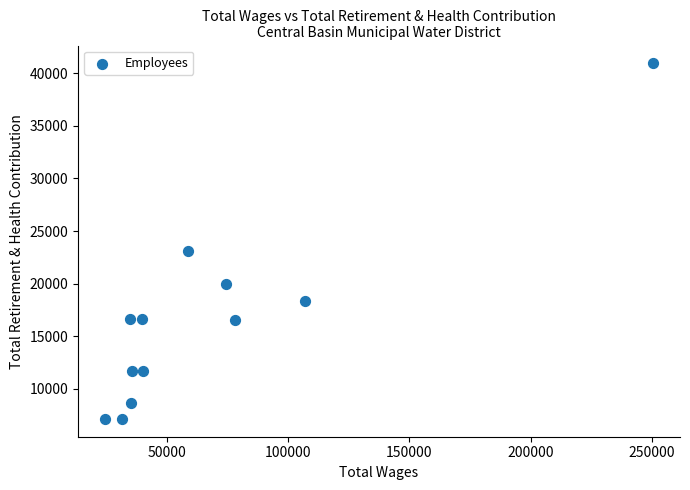

What Y value in the scatter plot is closest to 24041?

23097